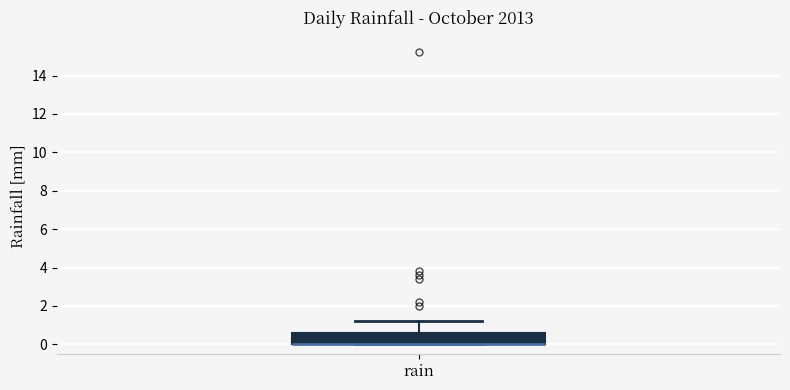

Where is the upper edge of the box for rain on the y-axis? The values are not printed on the chart, so give them approximately, as read against the axis.

0.6